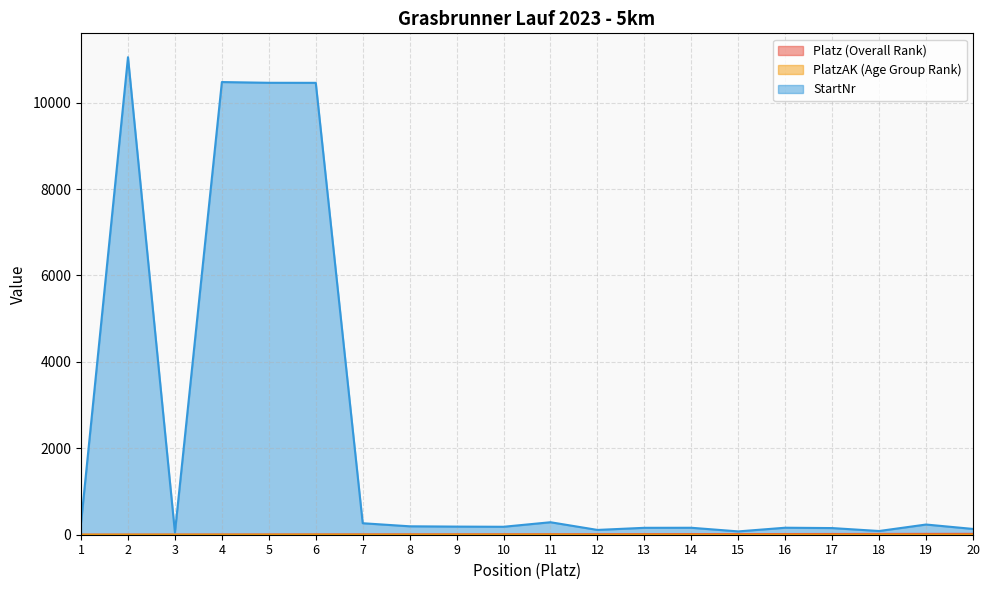

What is the greatest value displayed?

11052